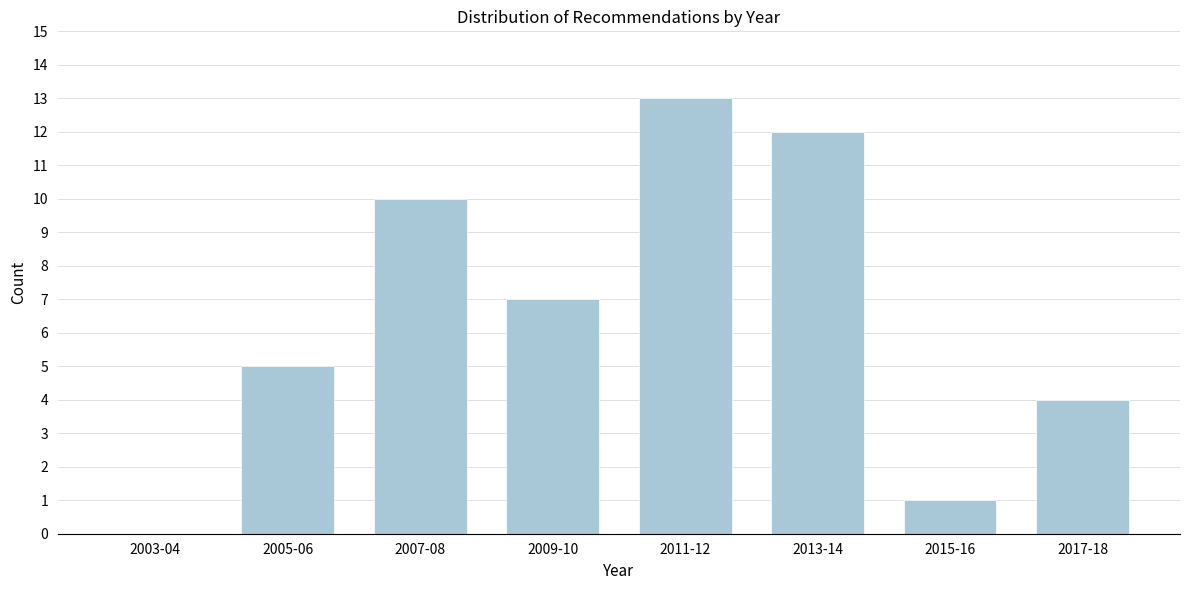

Reading left to right, extract all data points from this chart.

2003-04=0	2005-06=5	2007-08=10	2009-10=7	2011-12=13	2013-14=12	2015-16=1	2017-18=4